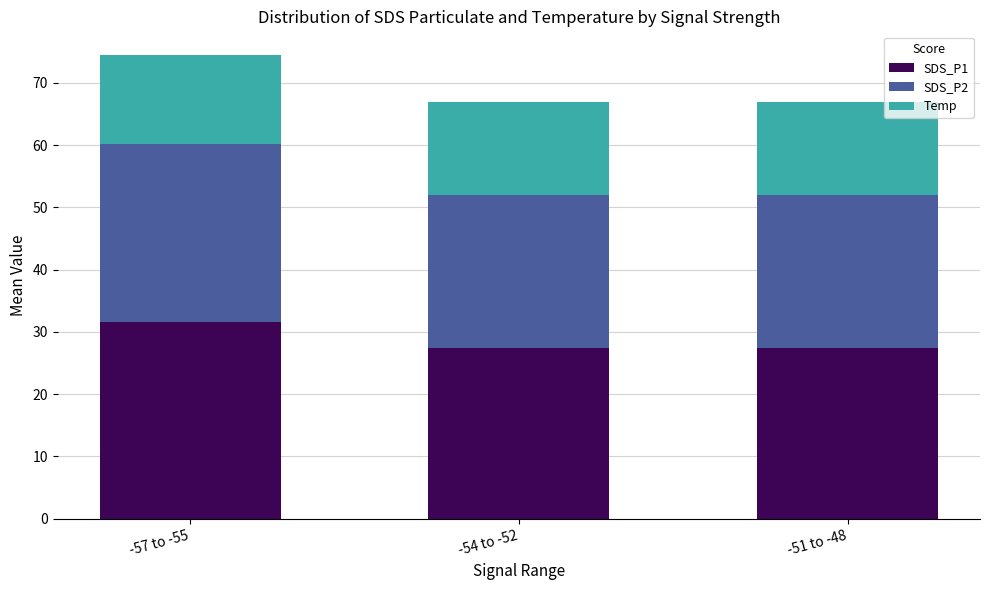

What is the difference between the maximum and minimum values in the SDS_P1 series?

4.3